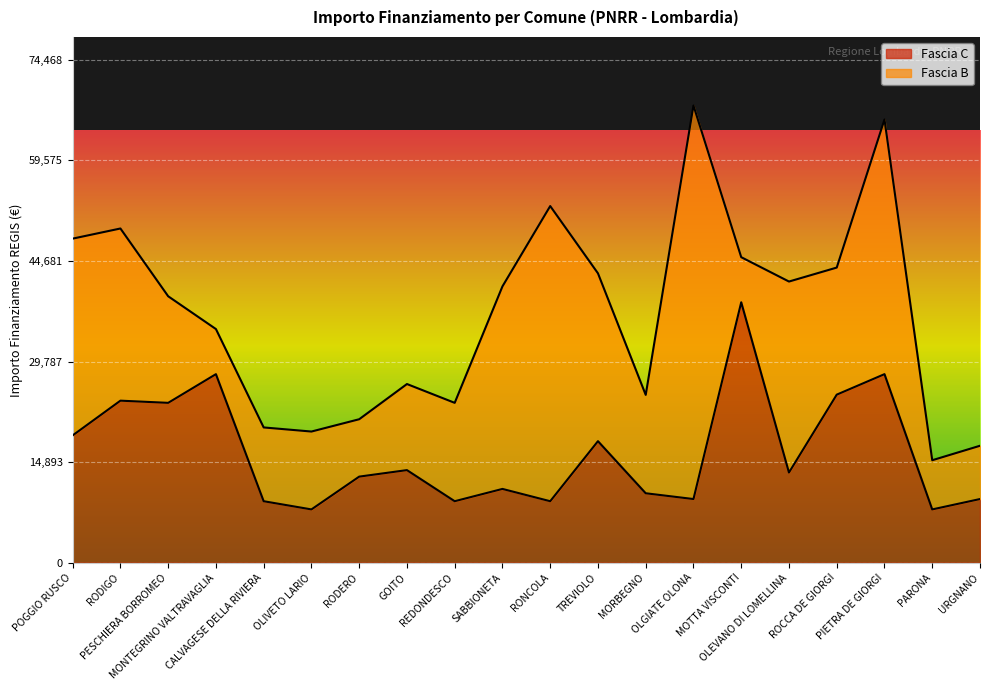

Count the number of values greater than 13354.

9